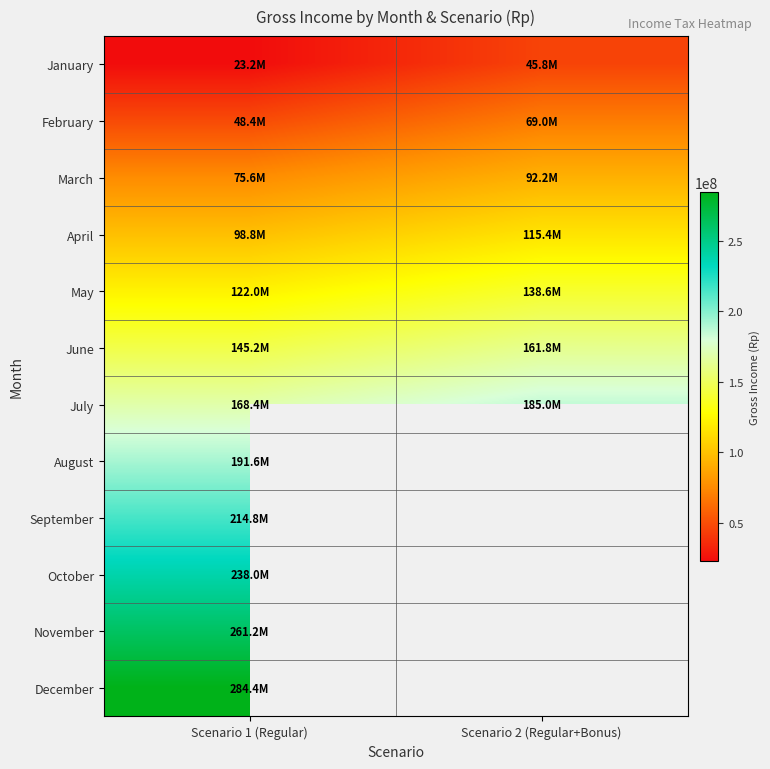

What is the smallest value displayed?

23202040.0